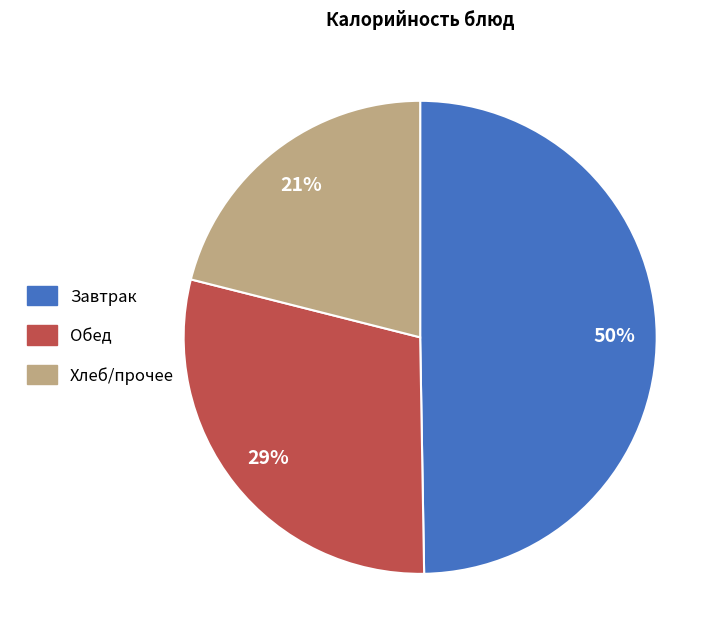

The Завтрак slice represents 50% of the pie. True or false?

True